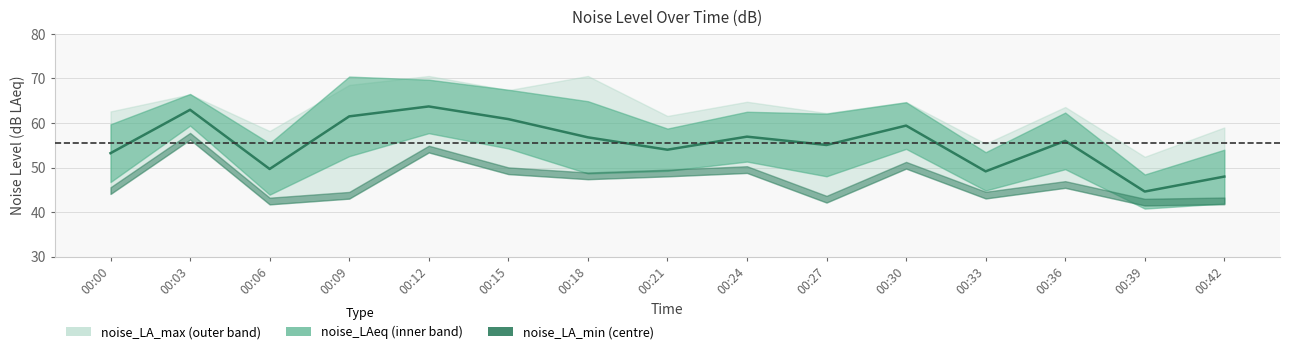

What is the difference between the maximum and second lowest values?

15.7